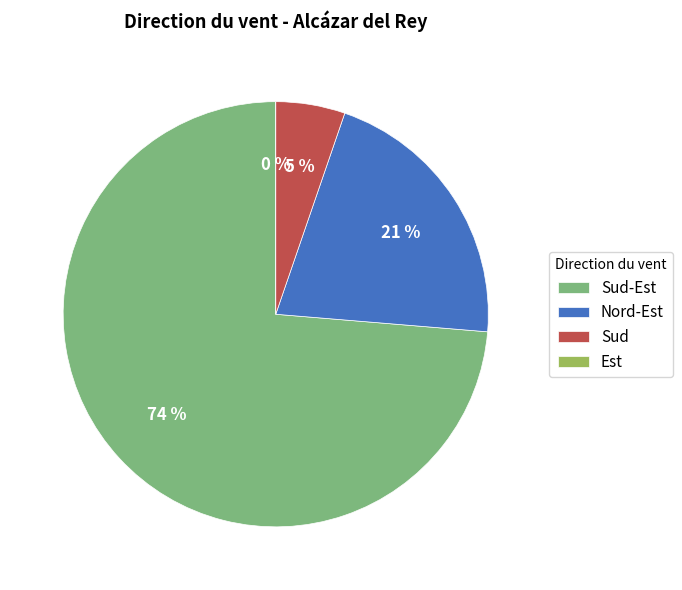

Which slice is the largest?

Sud-Est